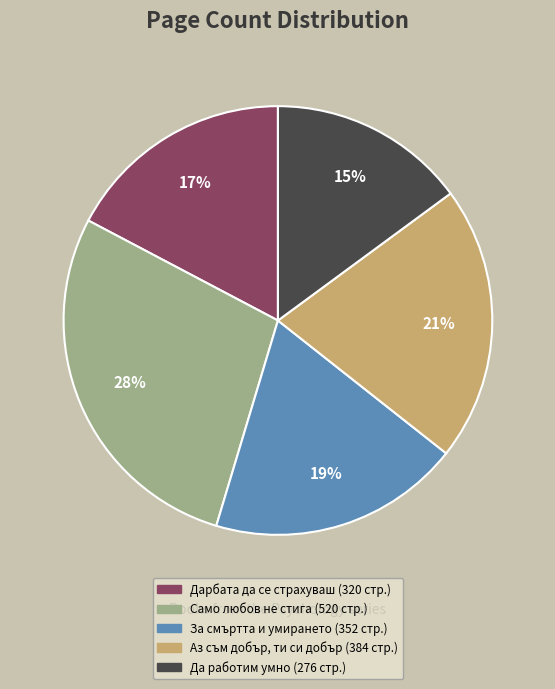

True or false: Аз съм добър, ти си добър accounts for 21% of the total.

True